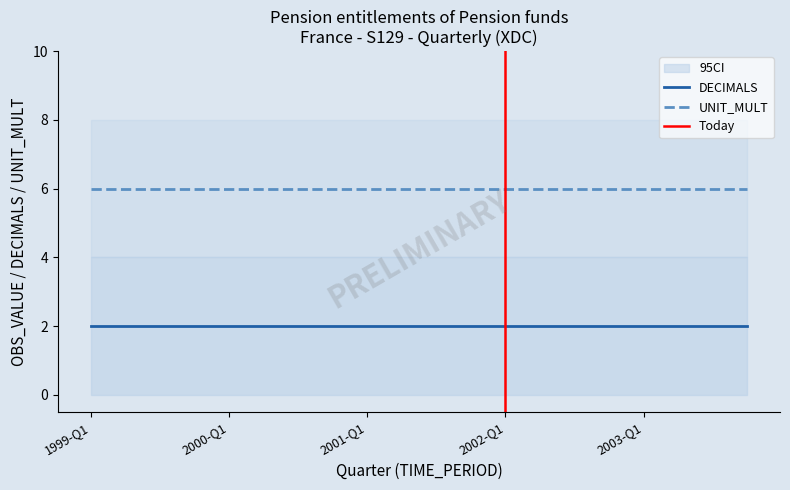

True or false: DECIMALS and UNIT_MULT cross at least once.

False